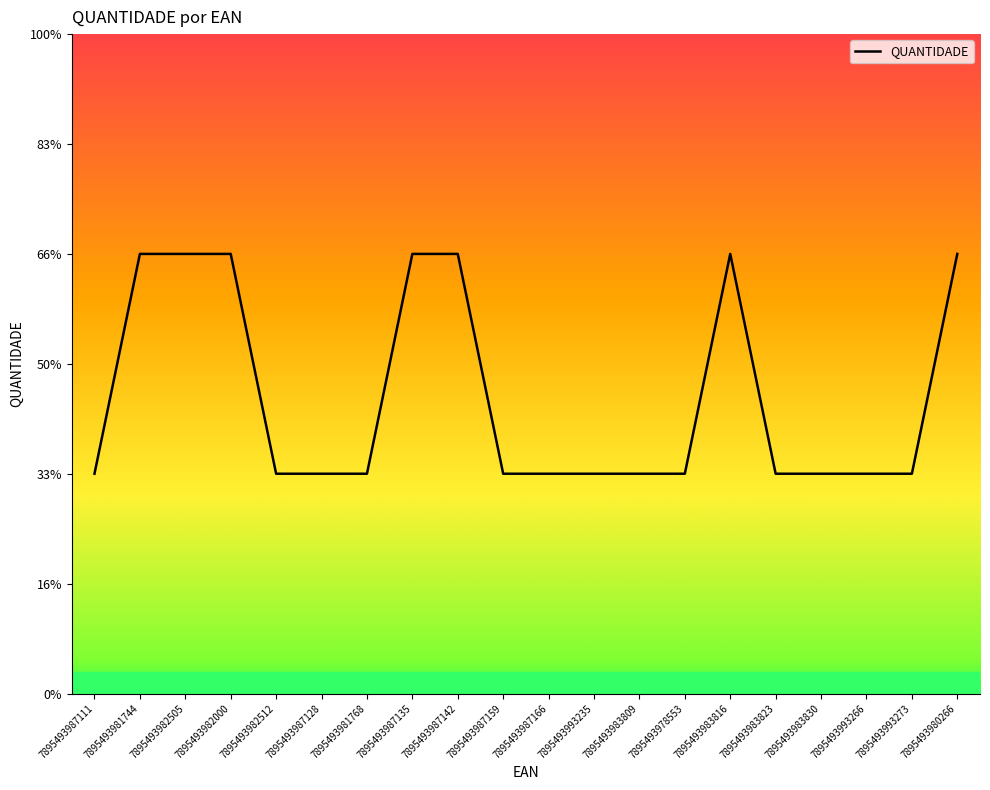

The value at 7895493983830 is 1. True or false?

True